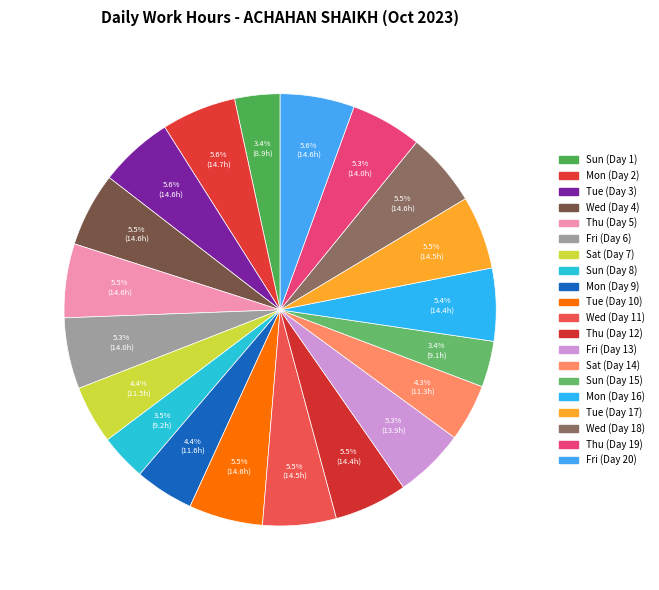

Count the number of slices in the pie.

20